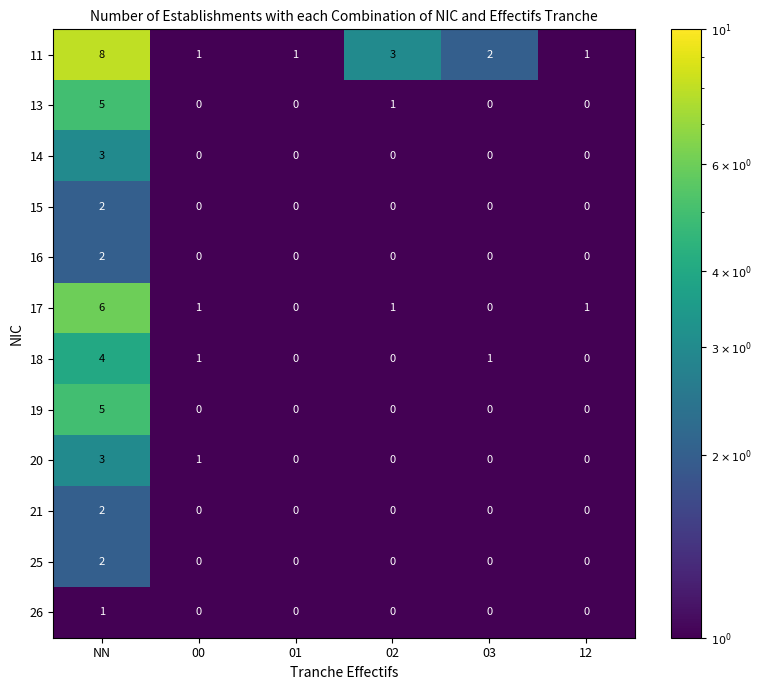

What is the difference between the maximum and minimum values in the 11 series?

7